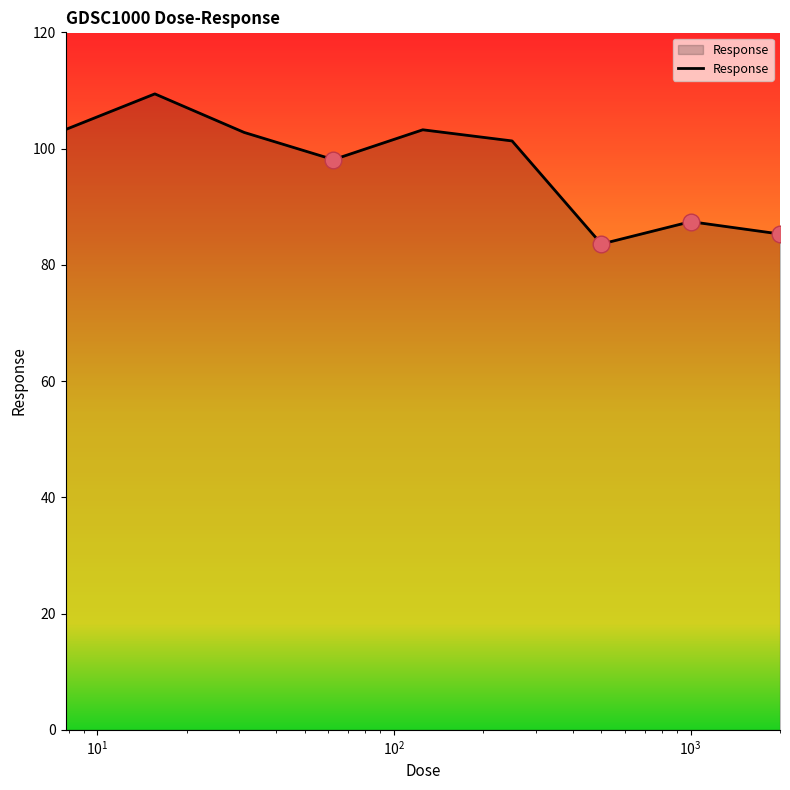

What is the sum of all values?

874.4